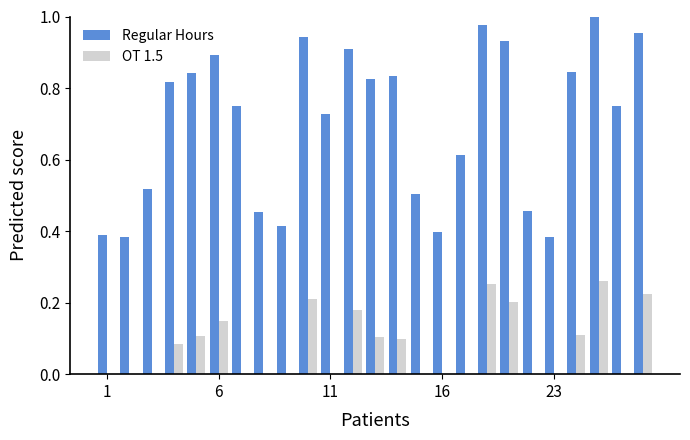

What are all the series names shown in the legend?

Regular Hours, OT 1.5